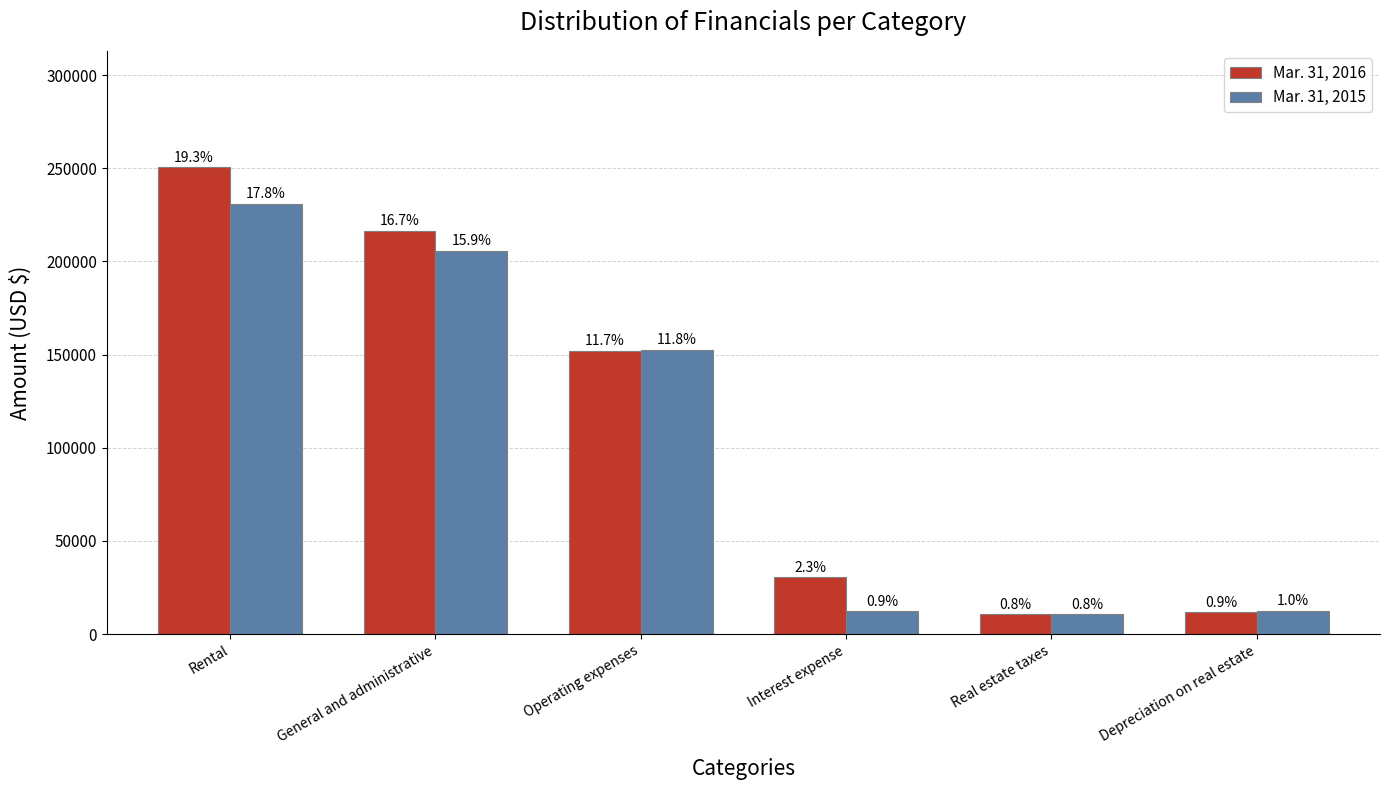

What is the total value across all series at Real estate taxes?

21153